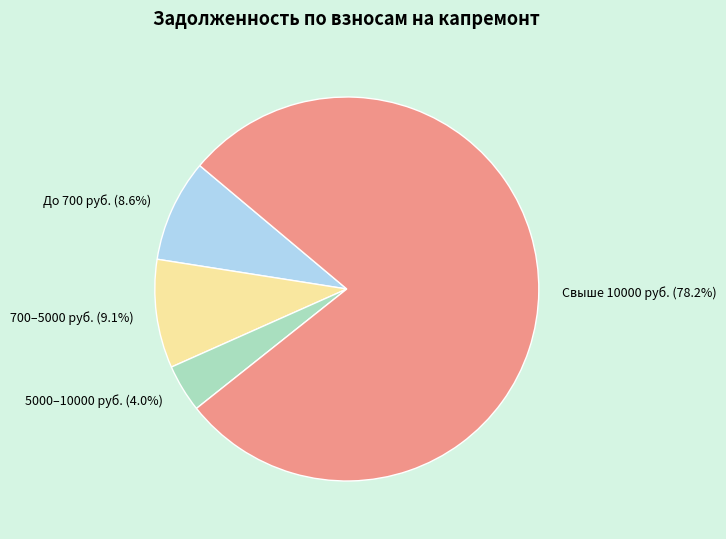

Combined, do 5000–10000 руб. (4.0%) and До 700 руб. (8.6%) account for over 50%?

No